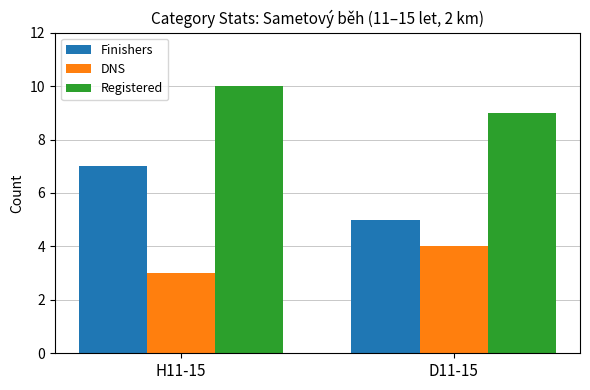

Is the value of DNS at D11-15 greater than the value of Registered at D11-15?

No